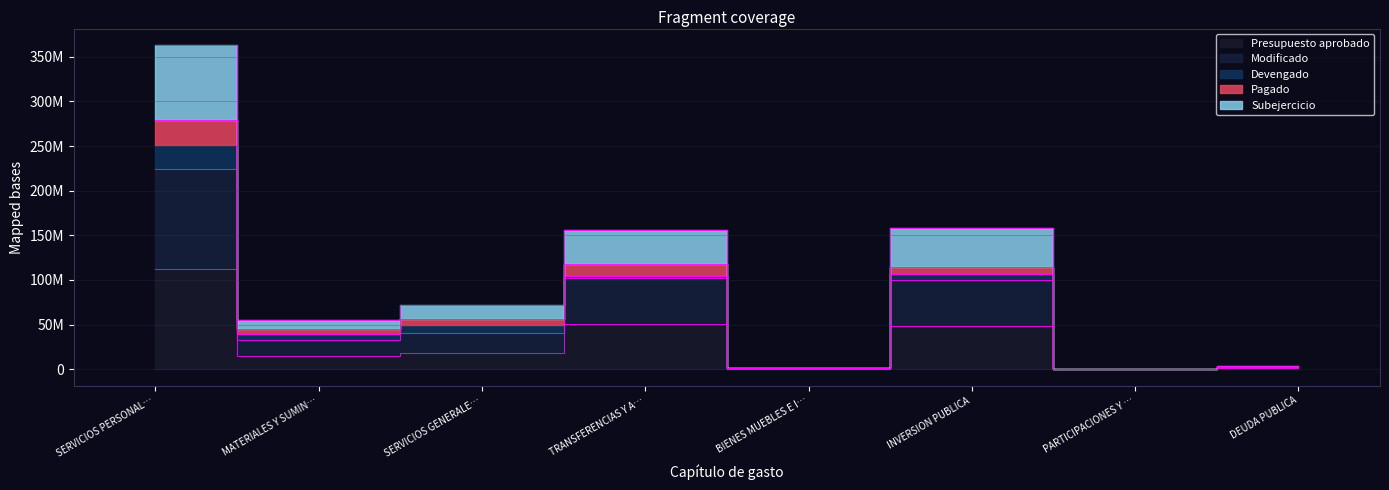

What position from the right is TRANSFERENCIAS Y A…?

5